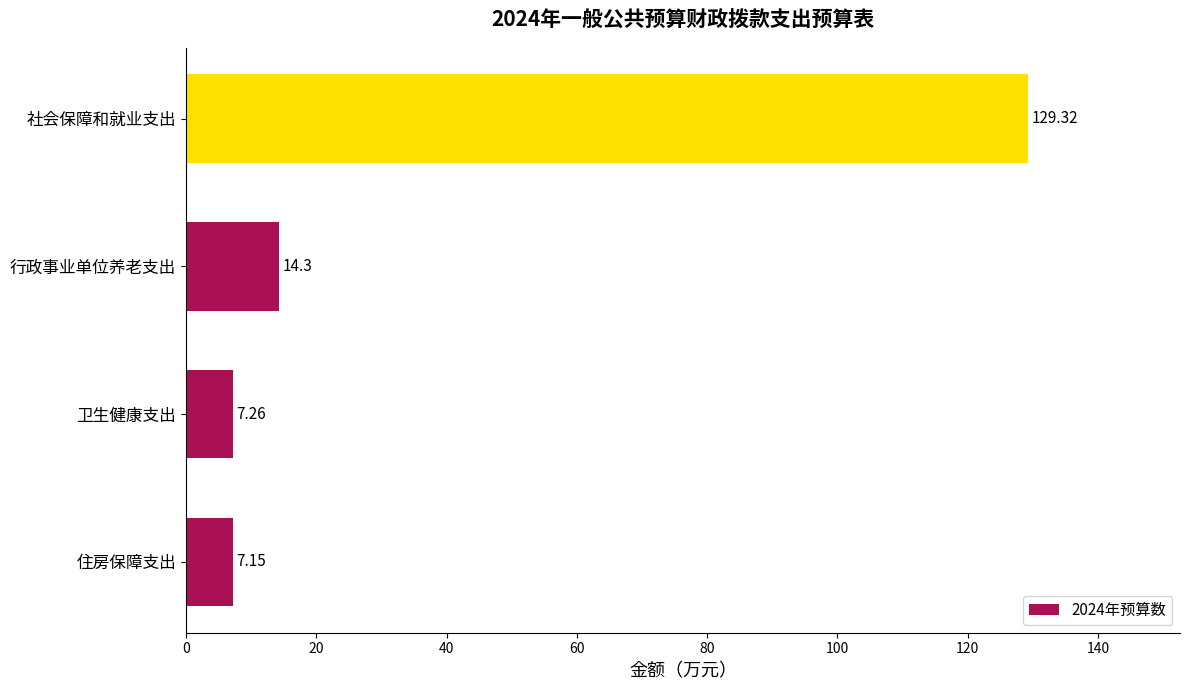

Between 住房保障支出 and 卫生健康支出, which is larger?

卫生健康支出